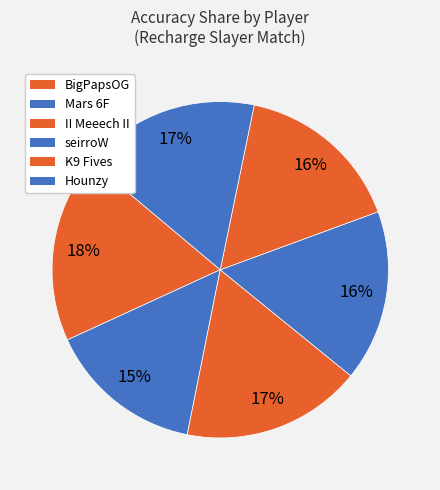

To the nearest percent, what percentage of the pie is seirroW?

16%